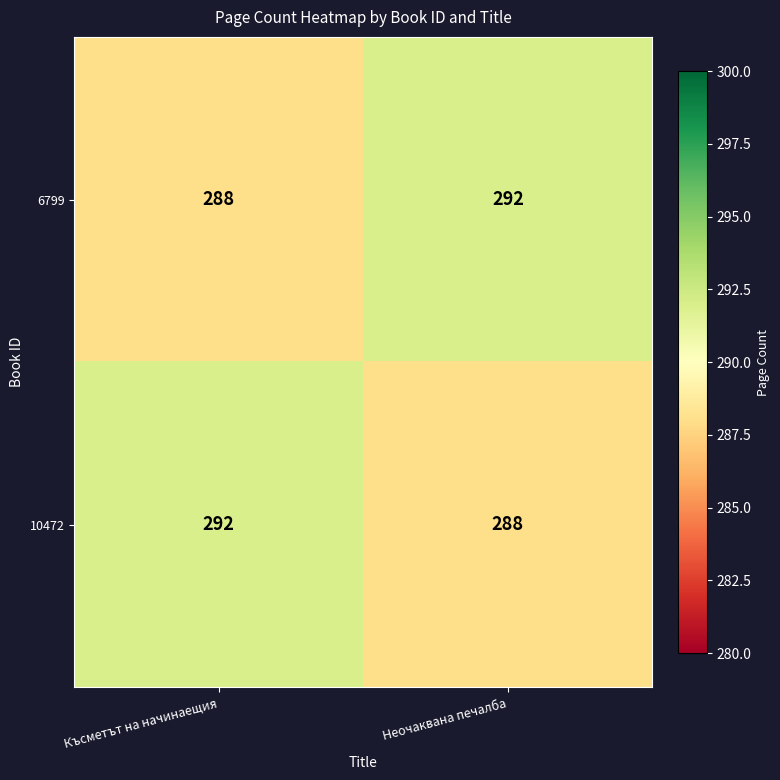

What is the difference between the 10472 values at Късметът на начинаещия and Неочаквана печалба?

4